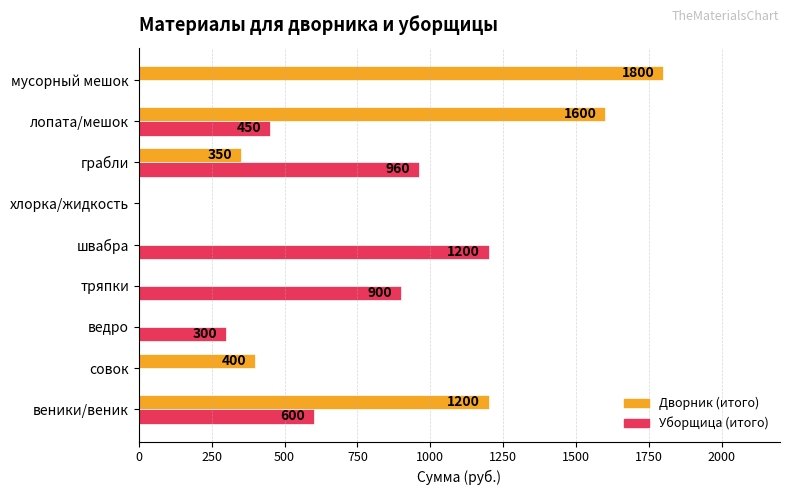

What is the sum of all Дворник (итого) values?

5350